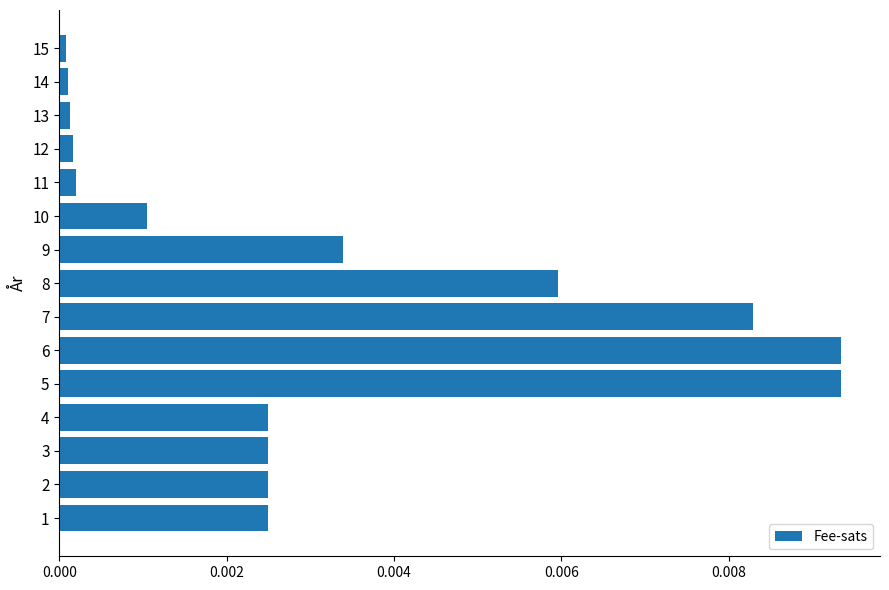

Between 7 and 8, which is larger?

7